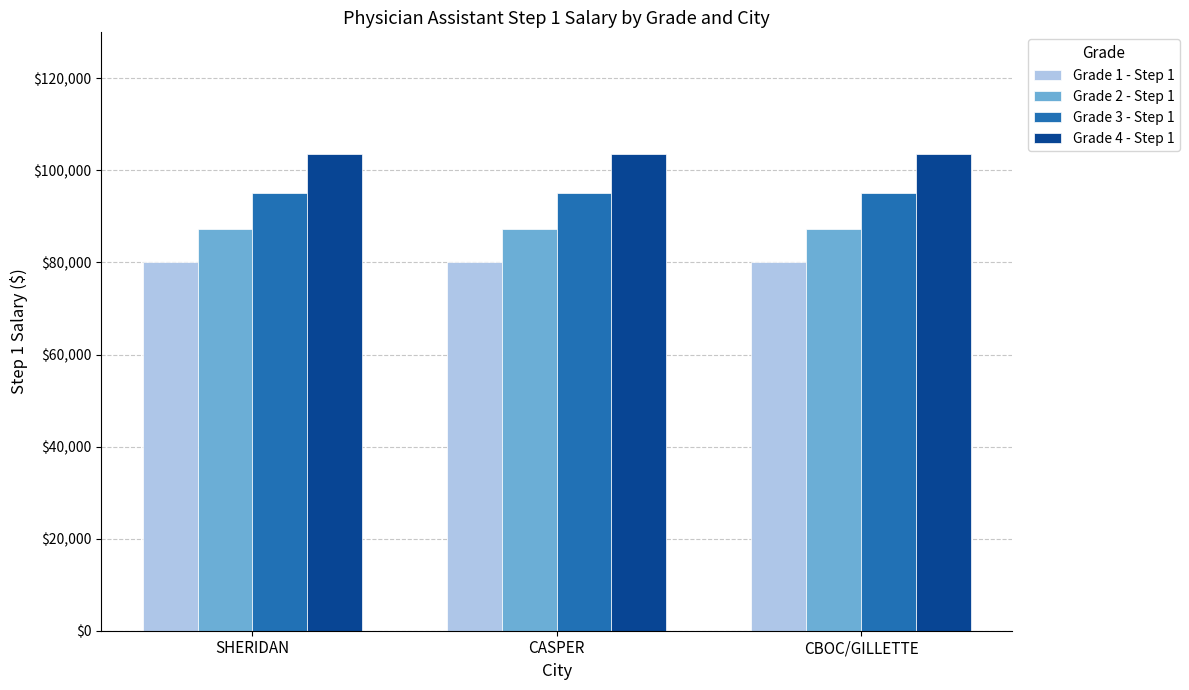

Rank the series at SHERIDAN from lowest to highest value.

Grade 1 - Step 1, Grade 2 - Step 1, Grade 3 - Step 1, Grade 4 - Step 1